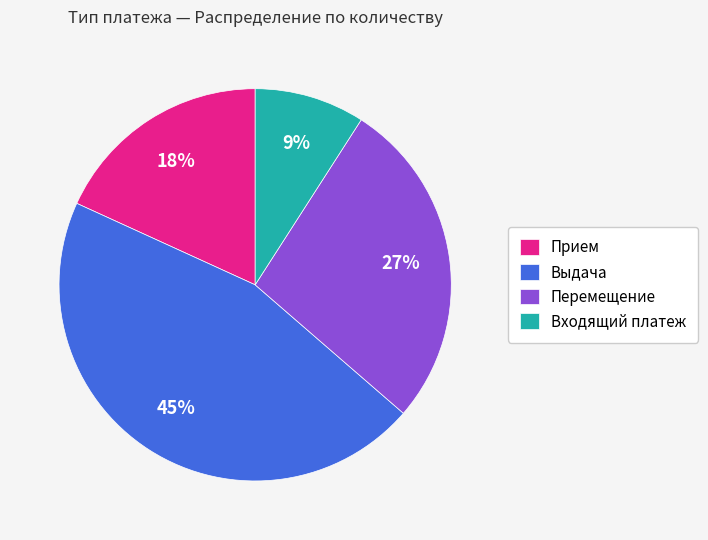

To the nearest percent, what is the difference between the Входящий платеж and Выдача slice percentages?

36%